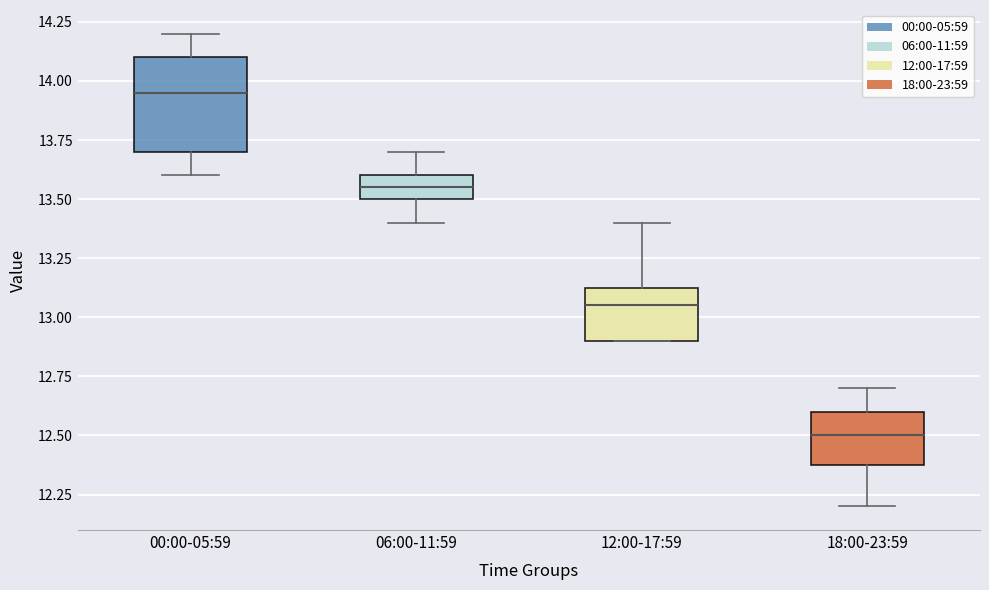

Reading left to right, transcribe this box plot: for each box, give where its median line is, the range the box spans, and where its two whiskers end, as read against the y-axis. The values are not printed on the chart, so give them approximately, as read against the axis.

00:00-05:59: median 13.95, box 13.70 to 14.10, whiskers 13.60 to 14.20
06:00-11:59: median 13.55, box 13.50 to 13.60, whiskers 13.40 to 13.70
12:00-17:59: median 13.05, box 12.90 to 13.15, whiskers 12.90 to 13.40
18:00-23:59: median 12.50, box 12.40 to 12.60, whiskers 12.20 to 12.70